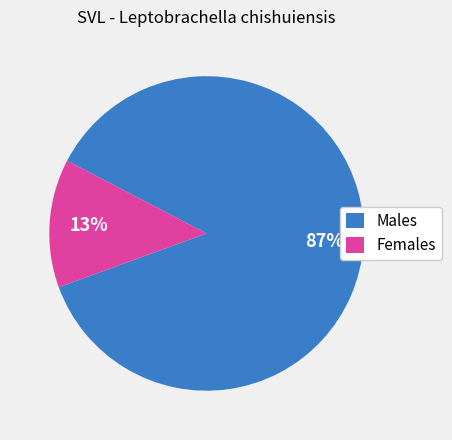

True or false: Males accounts for 87% of the total.

True